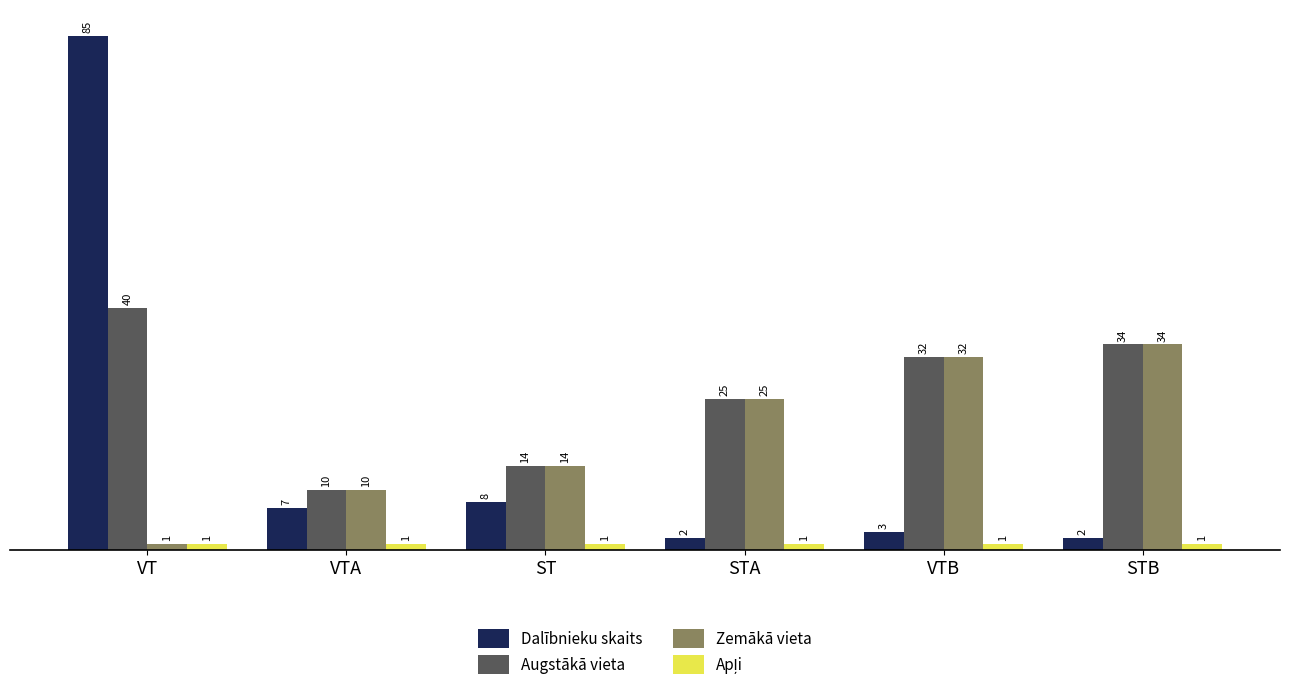

Read the Zemākā vieta value at VTB, to the nearest 5.

30